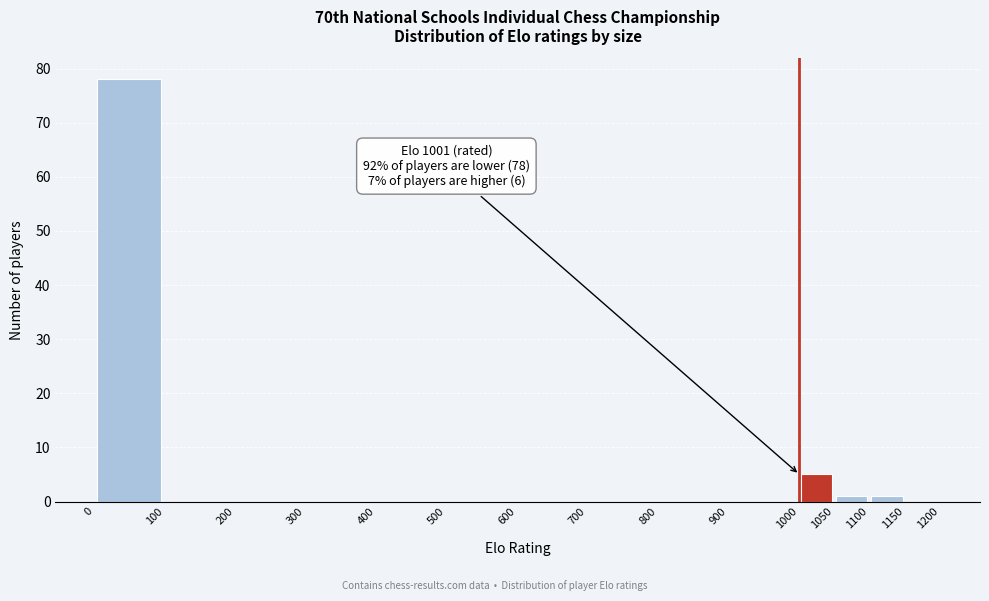

Which range on the x-axis has the tallest bar?

0 to 100